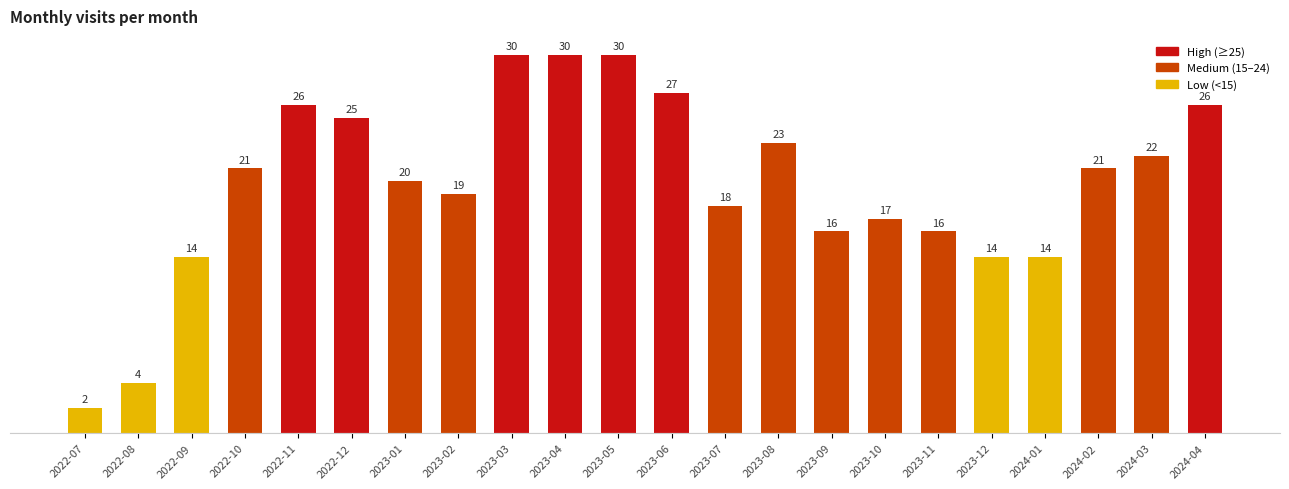

Which label corresponds to the smallest value in the chart?

2022-07